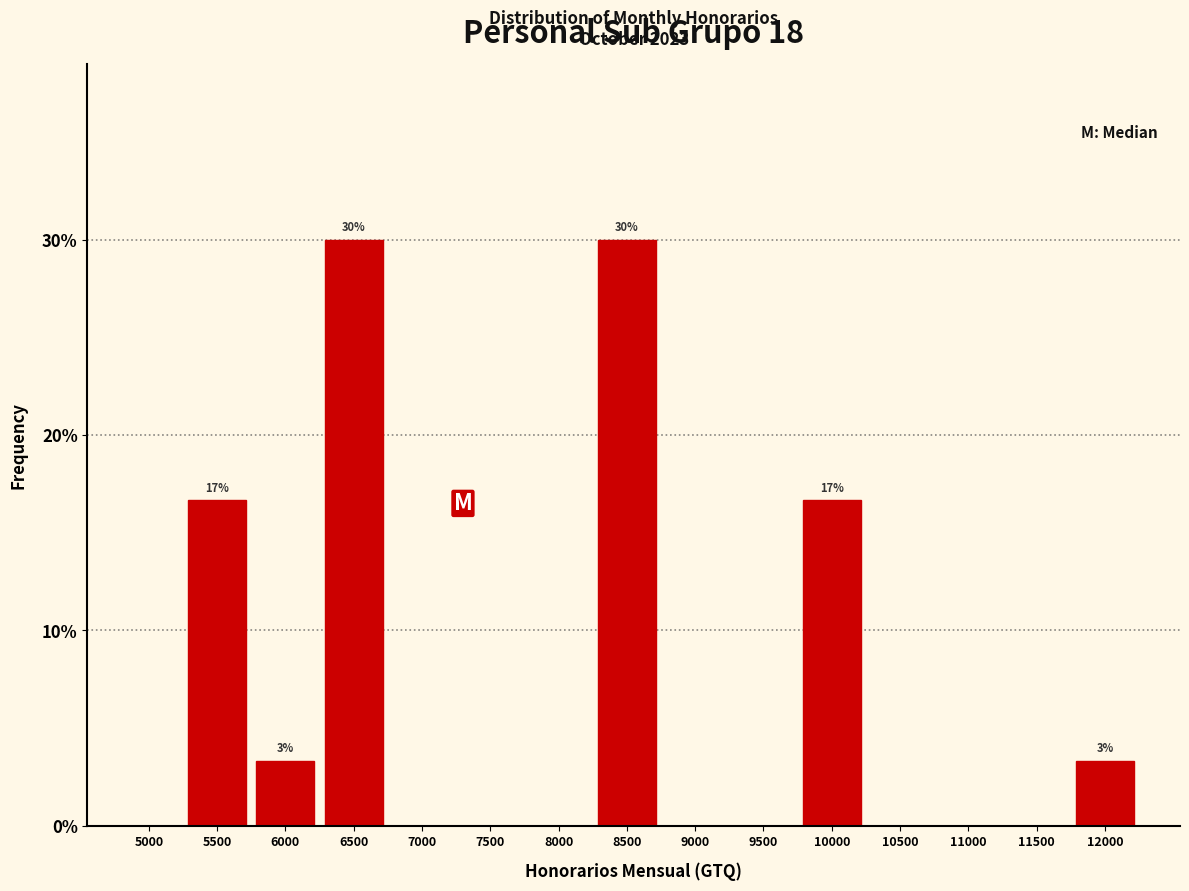

Reading left to right, list all the values displayed in this chart.

5000=0.0	5500=16.7	6000=3.3	6500=30.0	7000=0.0	7500=0.0	8000=0.0	8500=30.0	9000=0.0	9500=0.0	10000=16.7	10500=0.0	11000=0.0	11500=0.0	12000=3.3